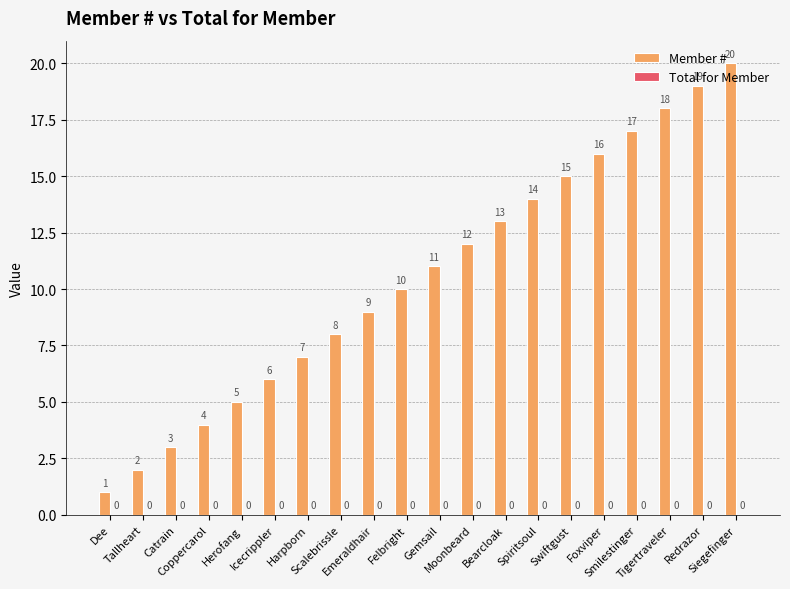

Which category has the lowest value across all series?

Dee